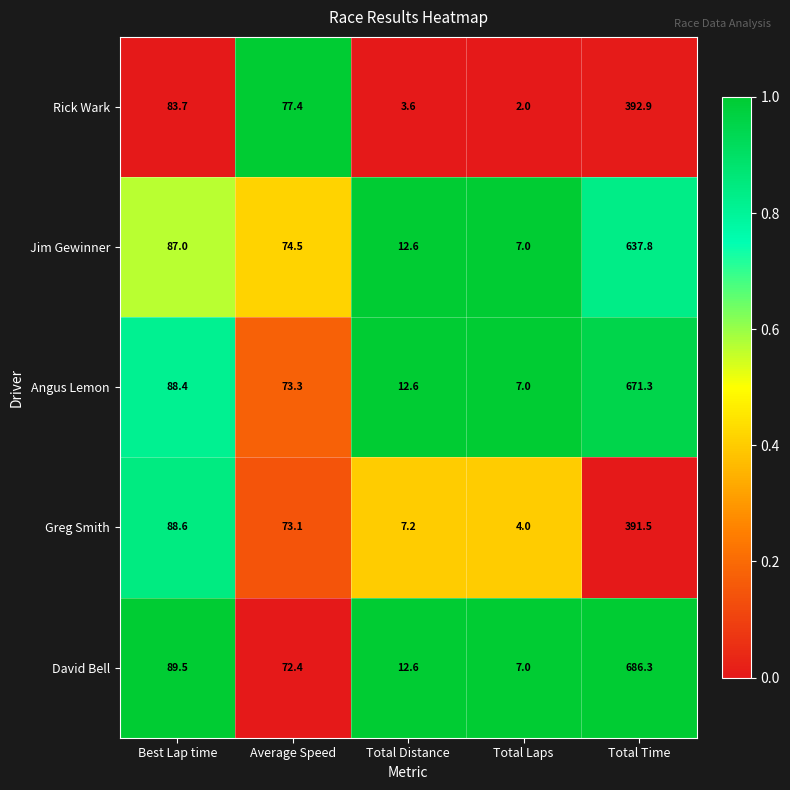

What is the maximum value for Greg Smith?

391.5